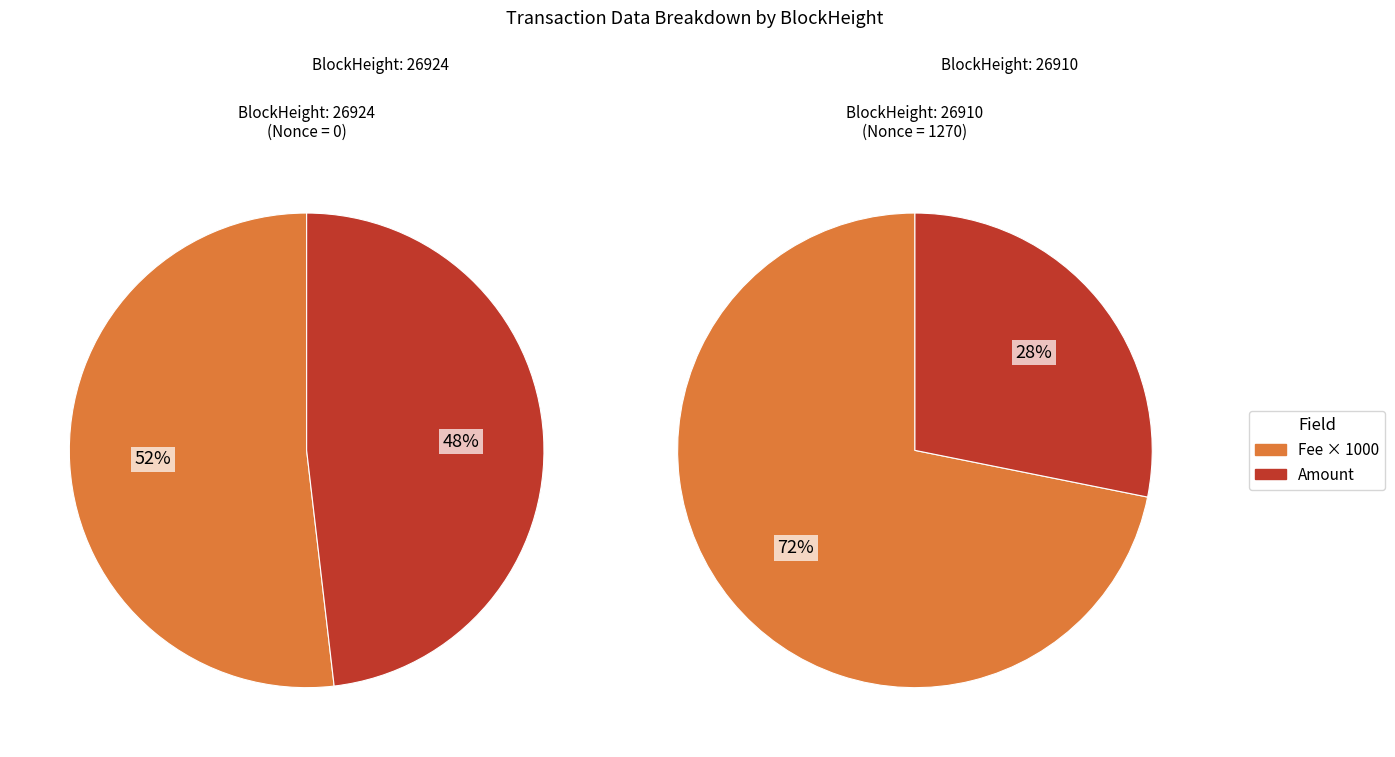

Does any single category account for the majority?

Yes